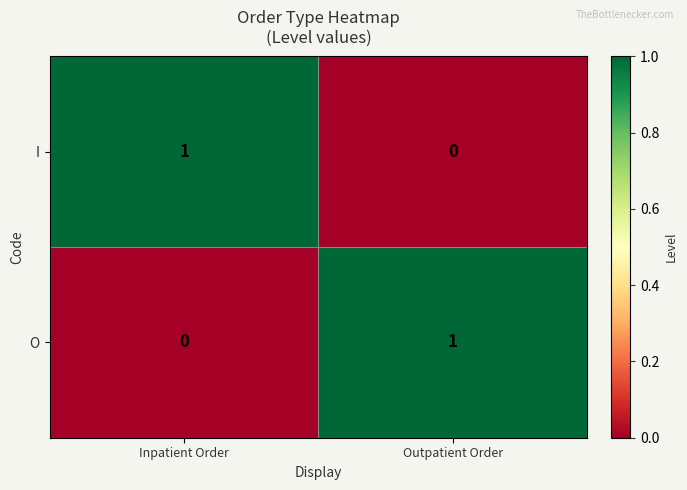

Where is O nearest to the value 0?

Inpatient Order